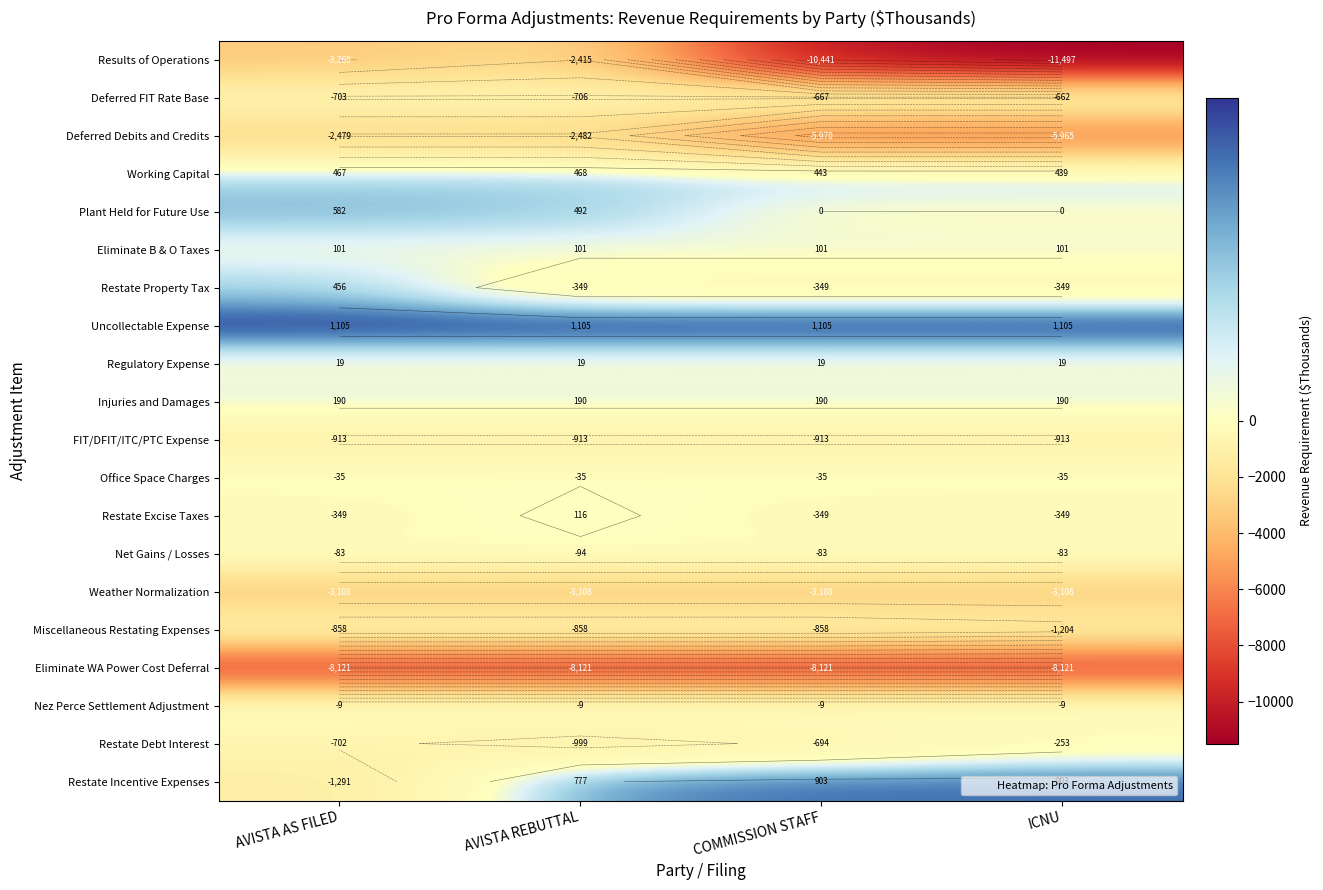

Which label corresponds to the smallest value in the chart?

ICNU